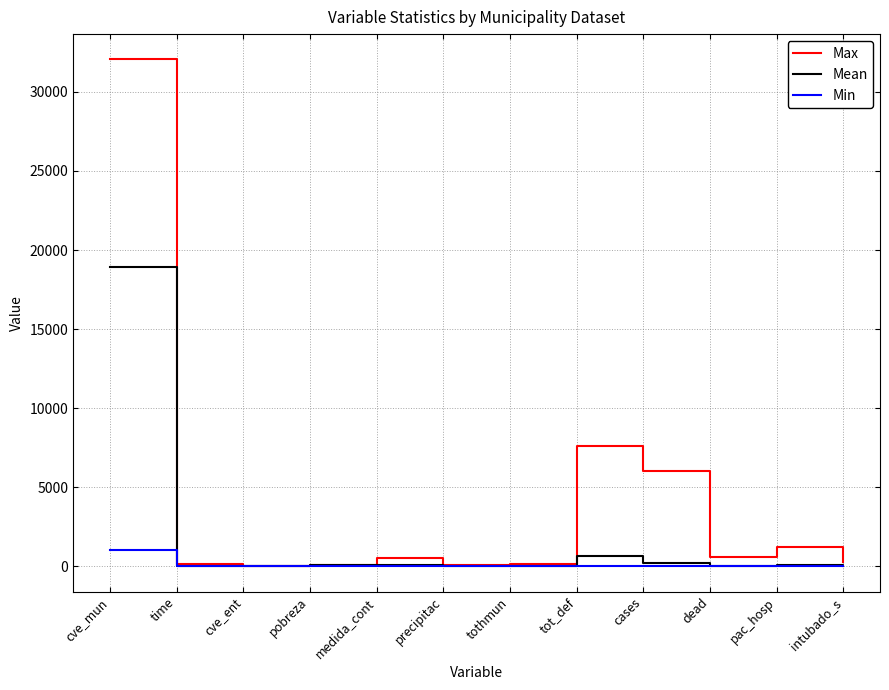

Which series has the largest total across all categories?

Max